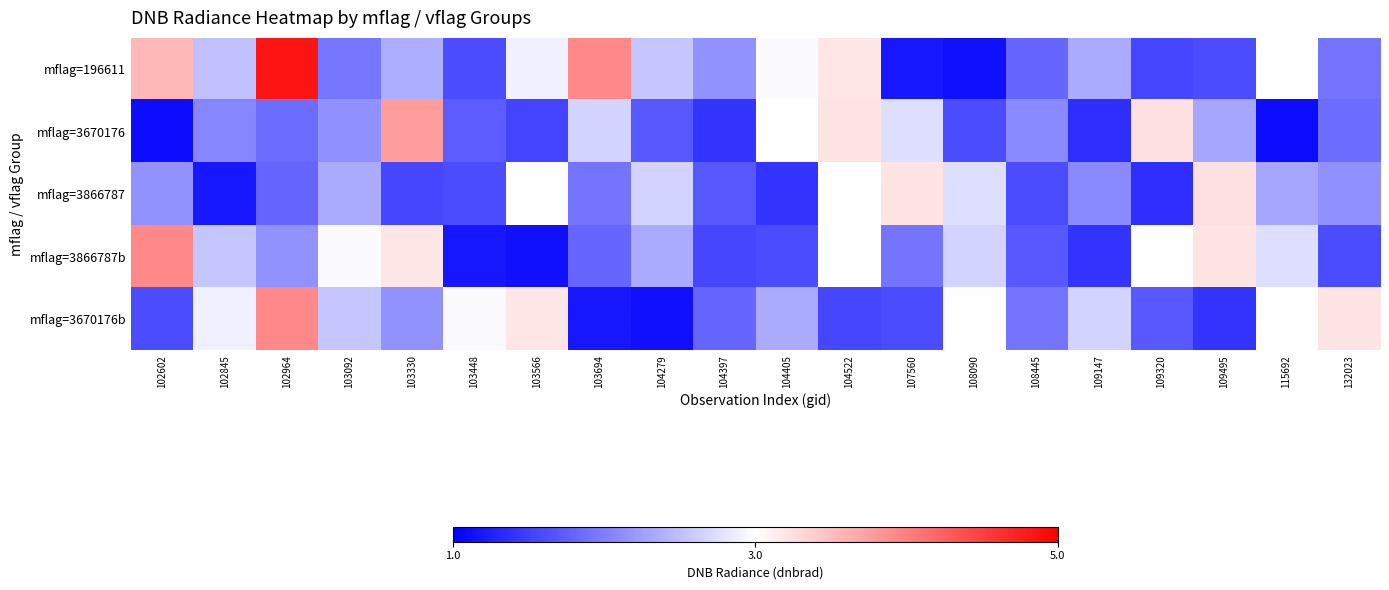

What is the smallest value displayed?

1.1